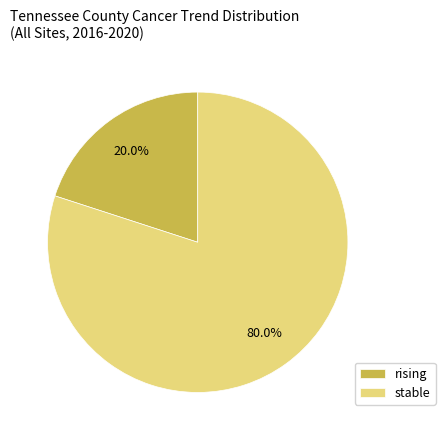

Which category has the biggest portion of the pie?

stable